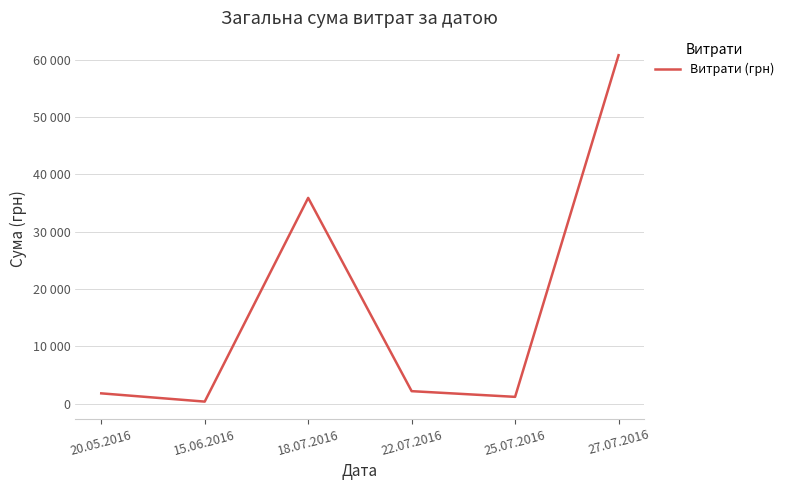

Is this an area chart (filled region under the line)?

No